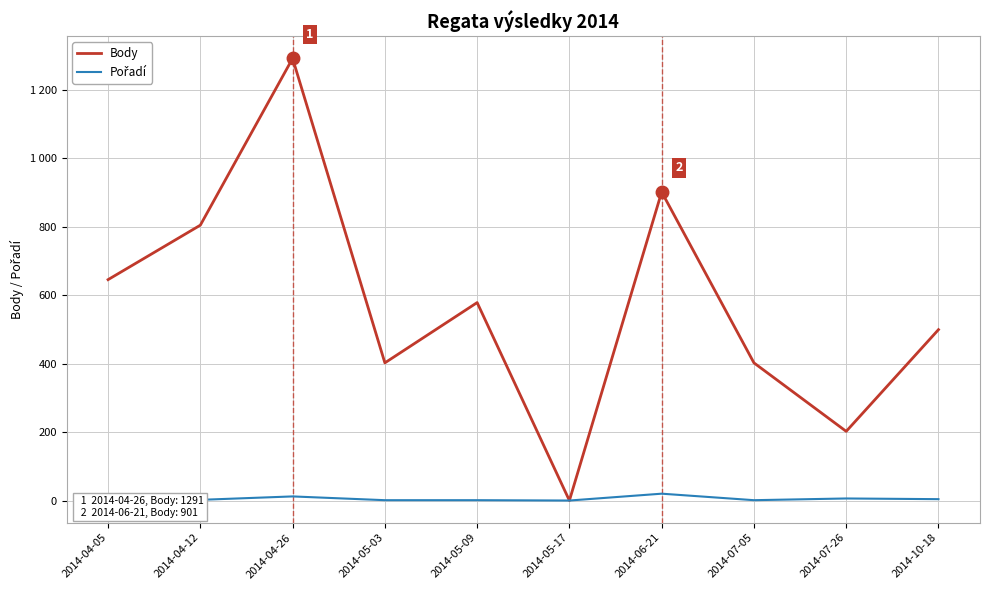

What is the maximum value shown in the chart?

1291